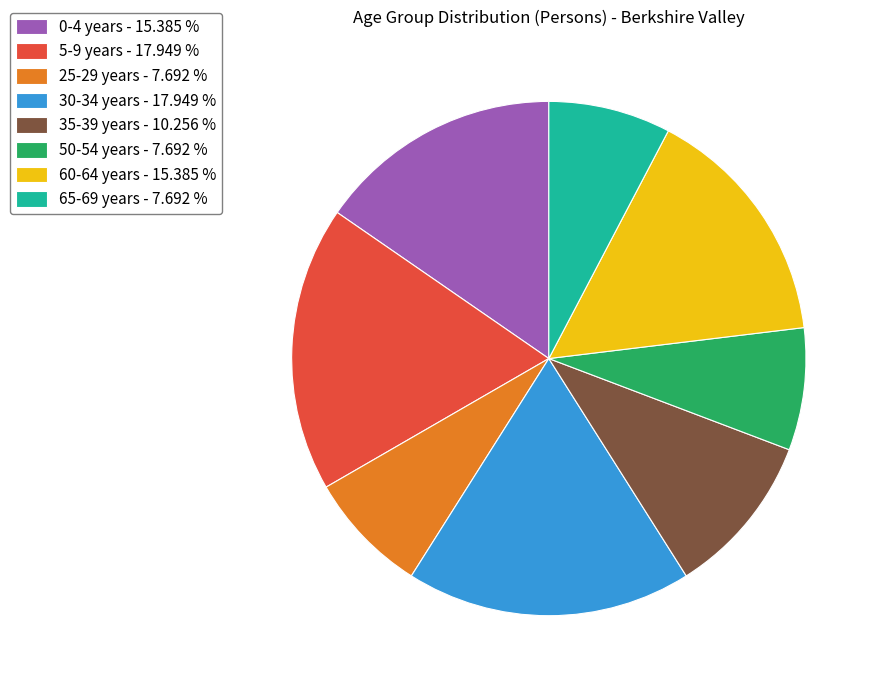

Combined, do 5-9 years - 17.949 % and 0-4 years - 15.385 % account for over 50%?

No